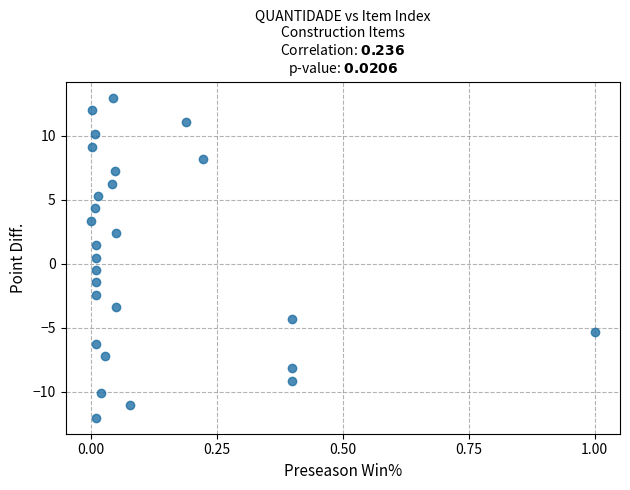

What is the range of Y values (max minus min)?

25.0